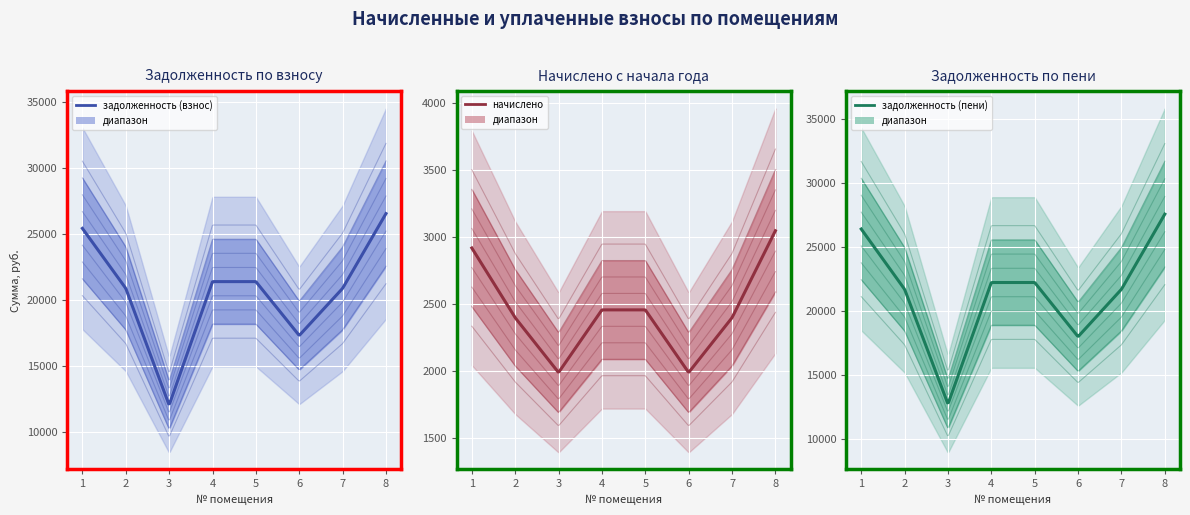

What is the value of the задолженность (взнос) point at the 2nd from the left?

20905.1